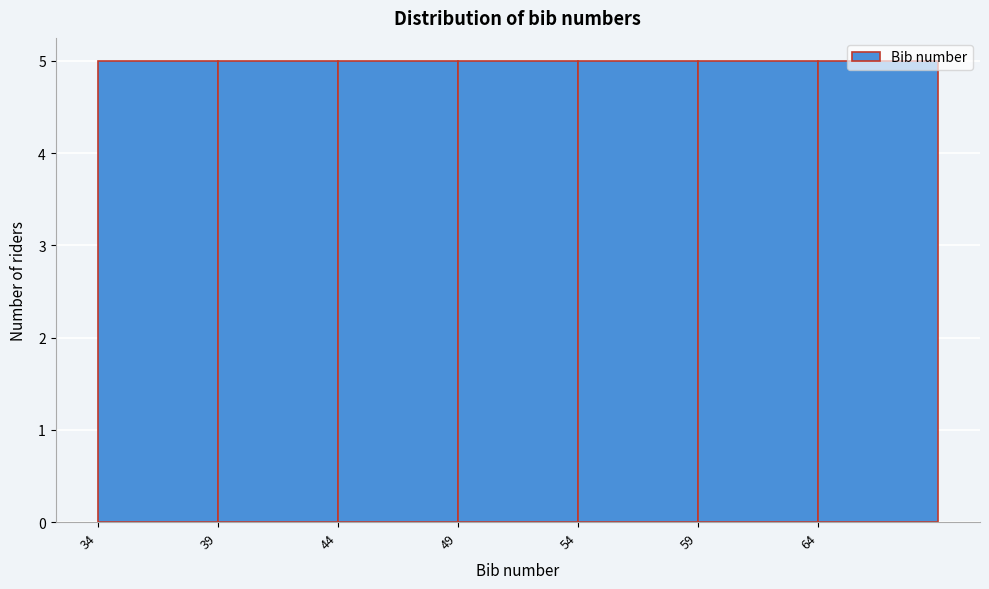

What is the height of the bar covering 54 to 59 on the x-axis? The values are not printed on the chart, so give them approximately, as read against the axis.

5